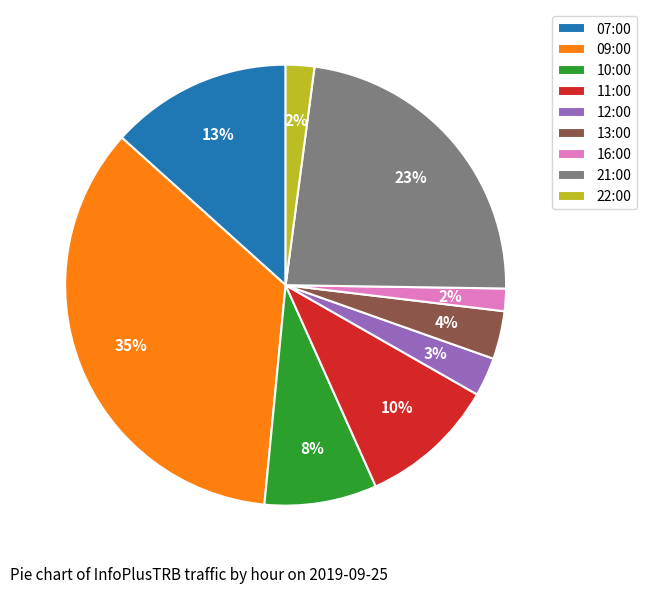

Which has a higher value, 16:00 or 11:00?

11:00